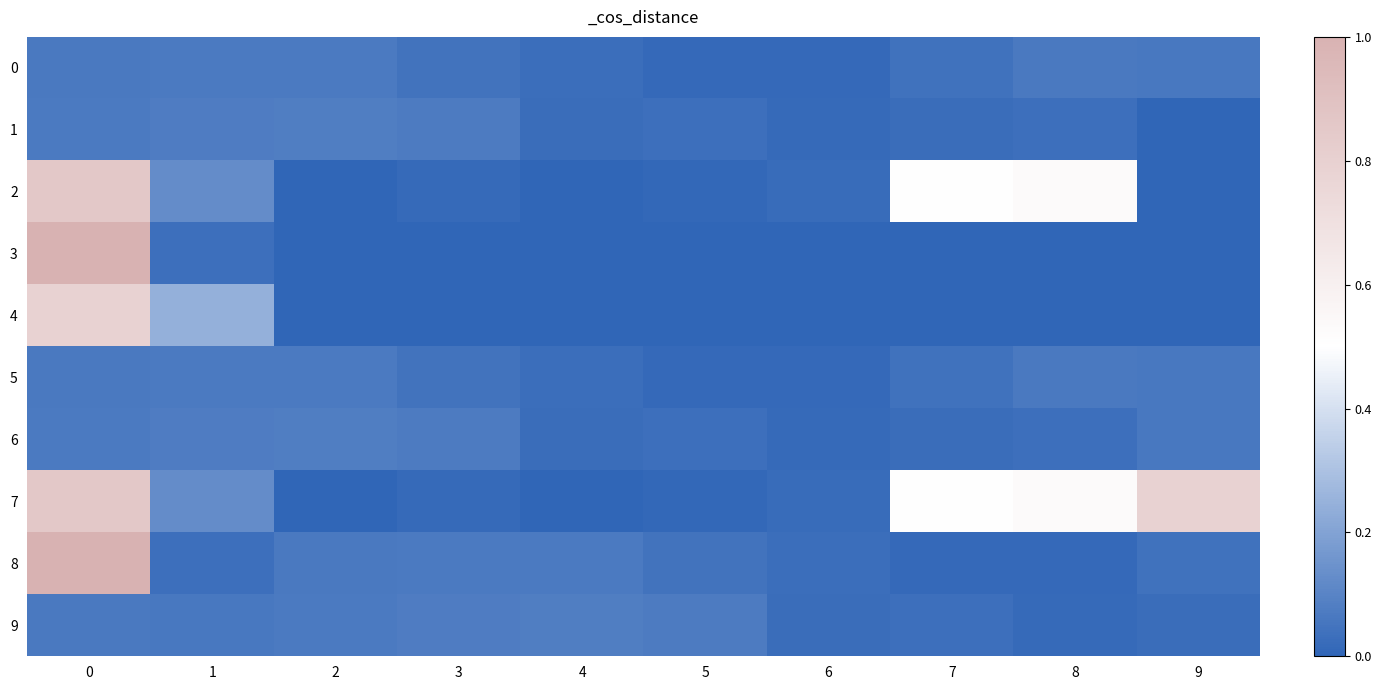

At 4, list the series in order from smallest to largest.

3, 4, 2, 7, 1, 6, 0, 5, 8, 9